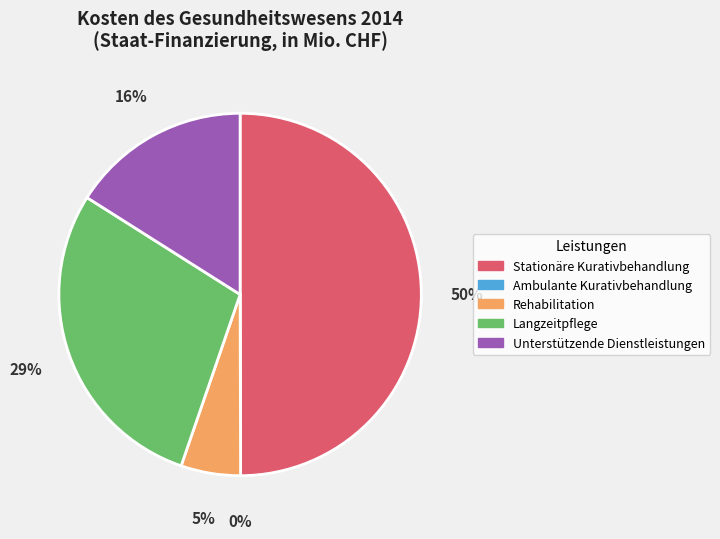

Which slice is the smallest?

Ambulante Kurativbehandlung